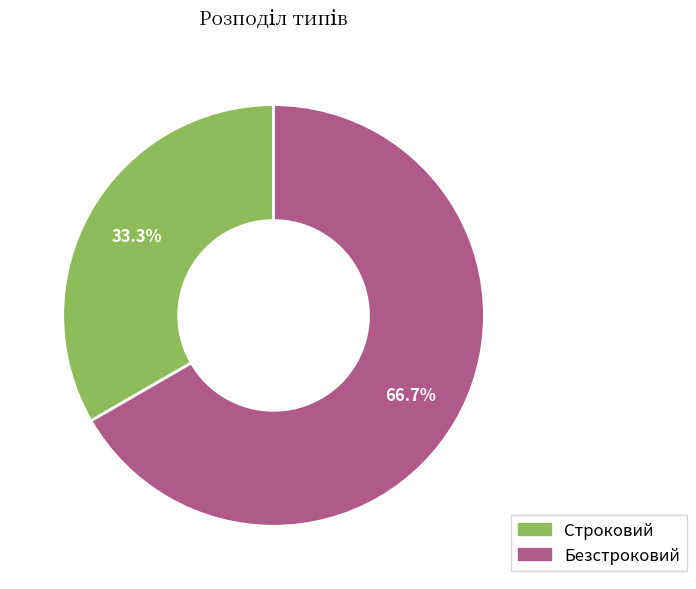

What is the total percentage of Строковий and Безстроковий?

100.0%